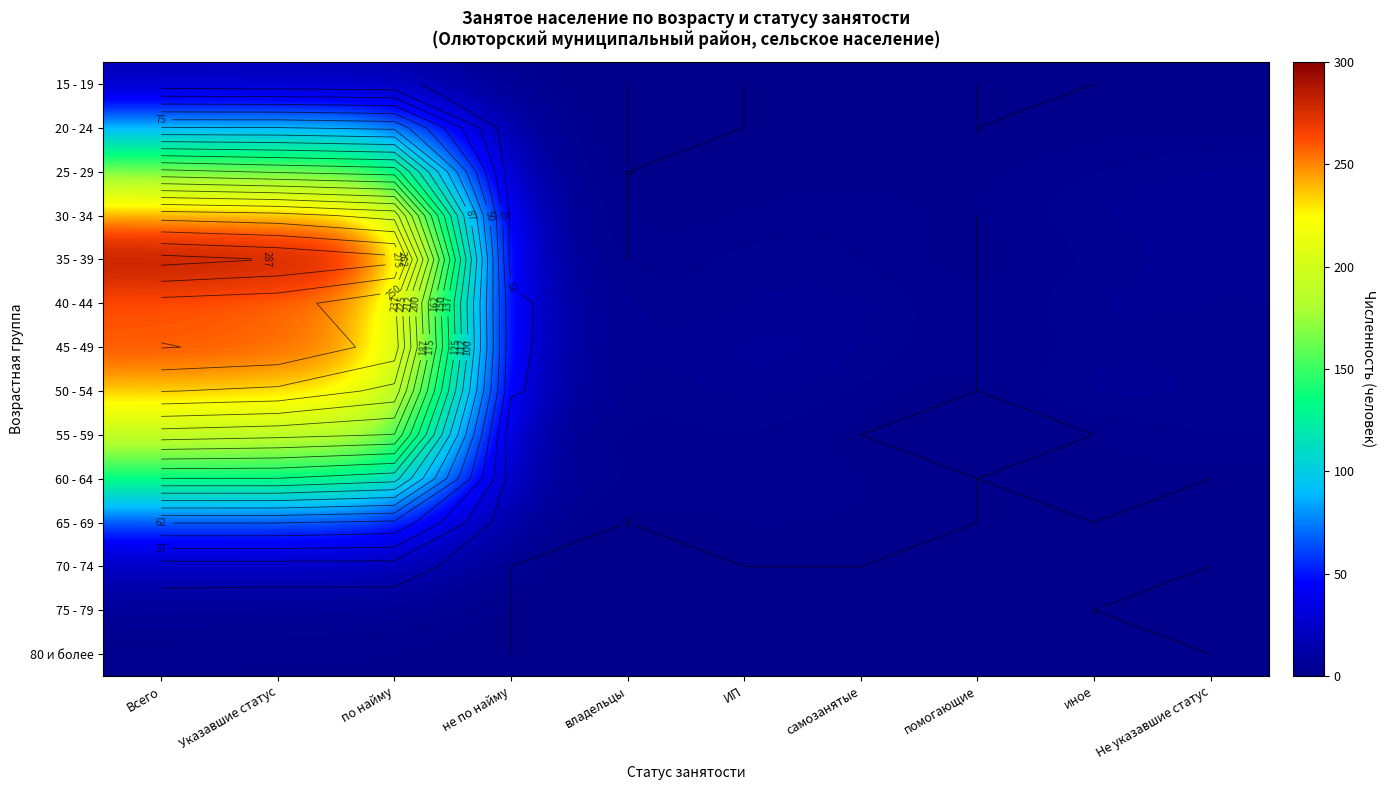

What is the approximate value of 80 и более at Указавшие статус?

1